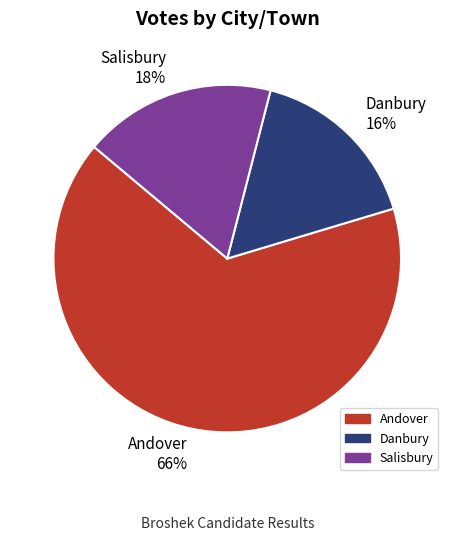

What is the majority slice?

Andover